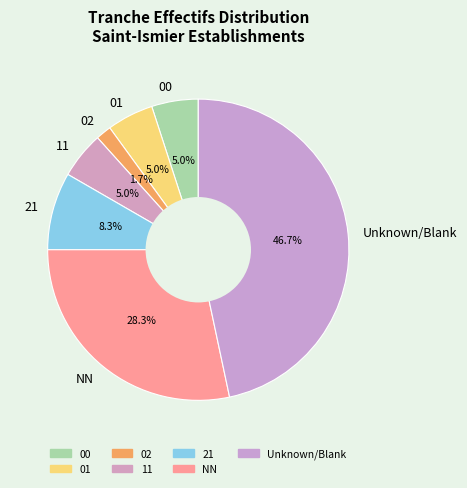

How many segments does this pie chart have?

7